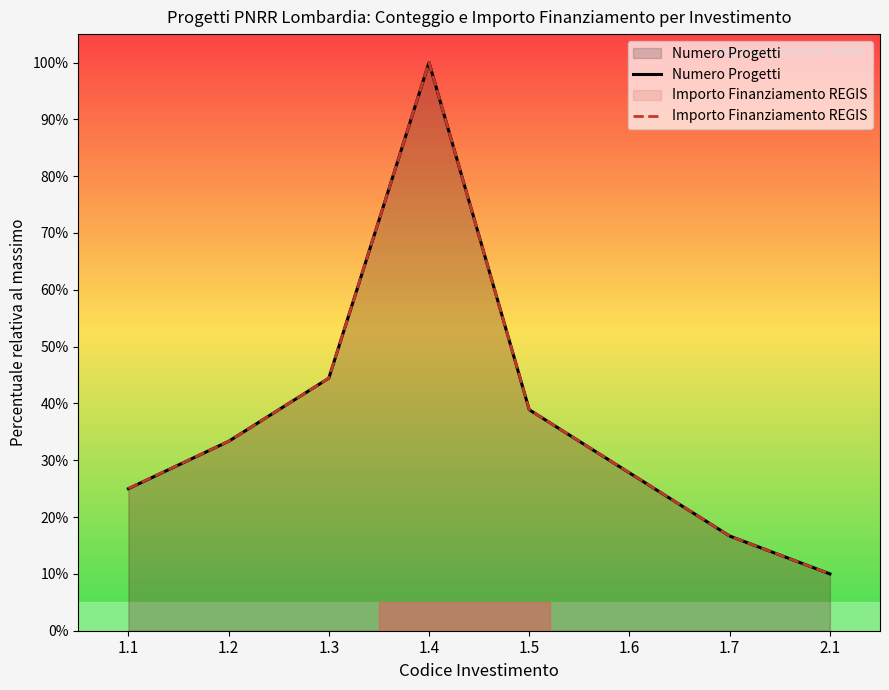

Reading left to right, what are all the values shown in this chart?

Numero Progetti: 1.1=25.0	1.2=33.3	1.3=44.4	1.4=100.0	1.5=38.9	1.6=27.8	1.7=16.7	2.1=10.0
Importo Finanziamento REGIS: 1.1=25.0	1.2=33.3	1.3=44.4	1.4=100.0	1.5=38.9	1.6=27.8	1.7=16.7	2.1=10.0